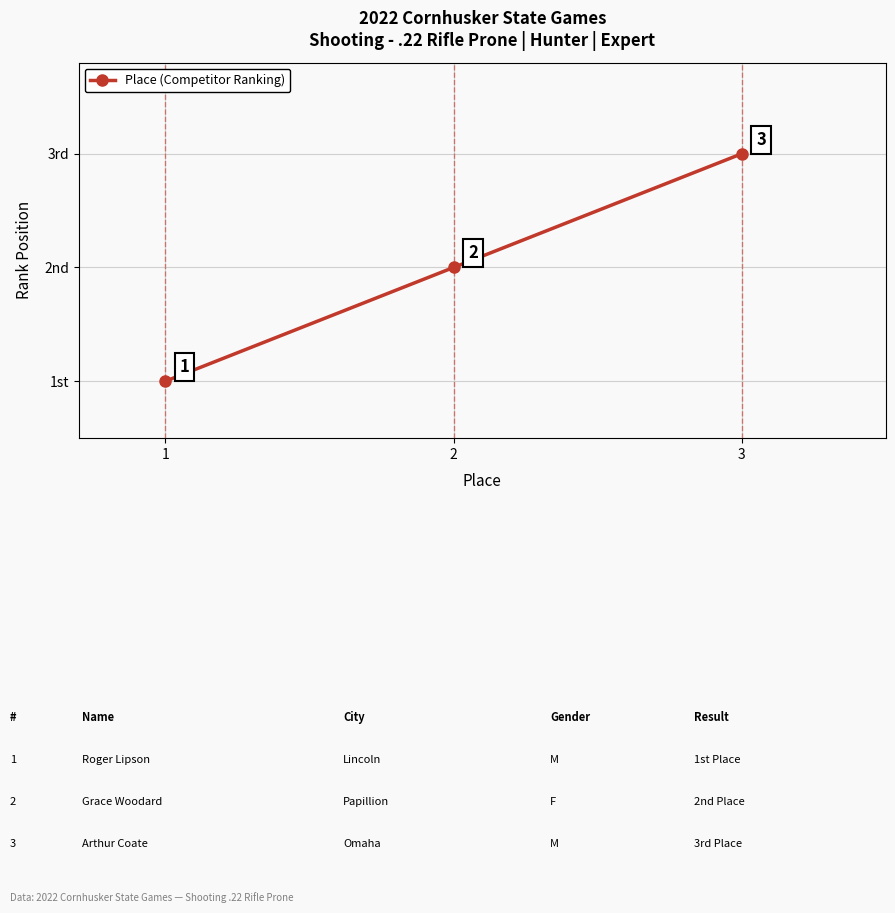

What is the maximum value shown in the chart?

3